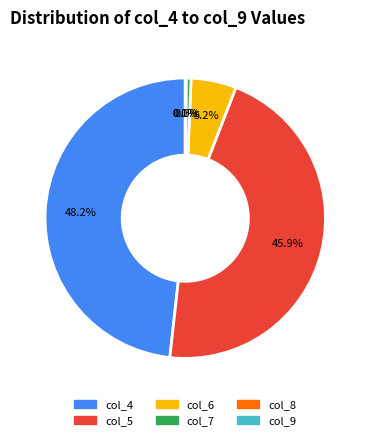

Is there a majority slice in this chart?

No